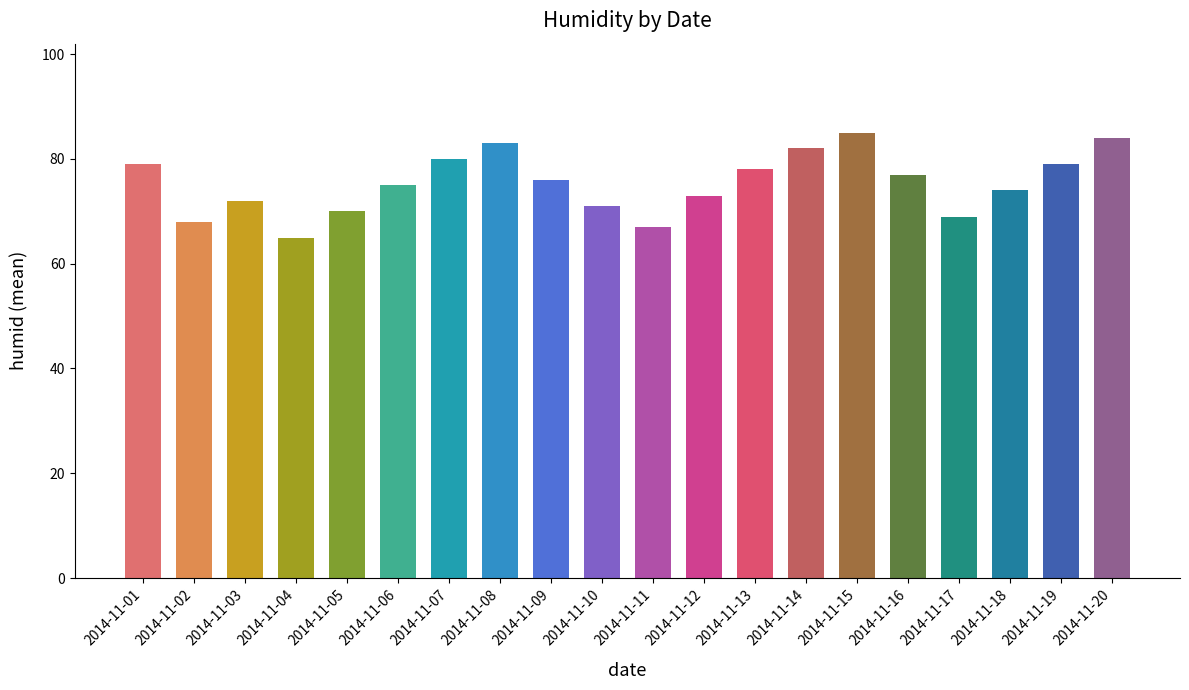

What is the minimum value shown in the chart?

65